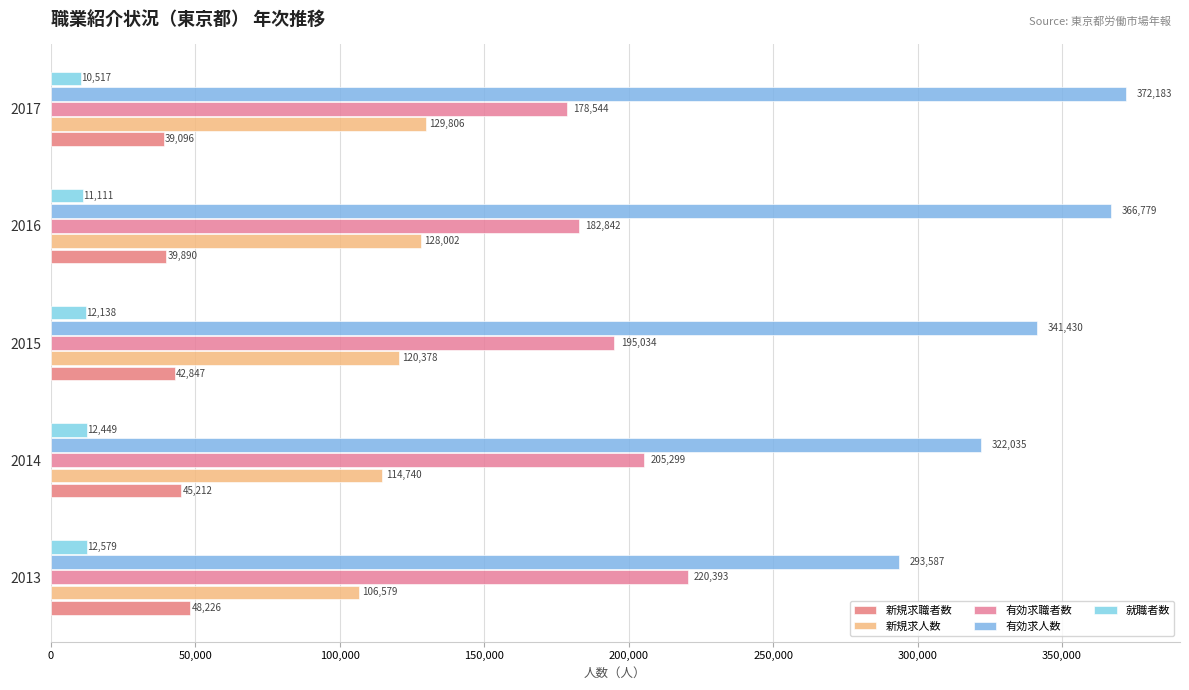

List the labels in order of 就職者数 value, largest first.

2013, 2014, 2015, 2016, 2017